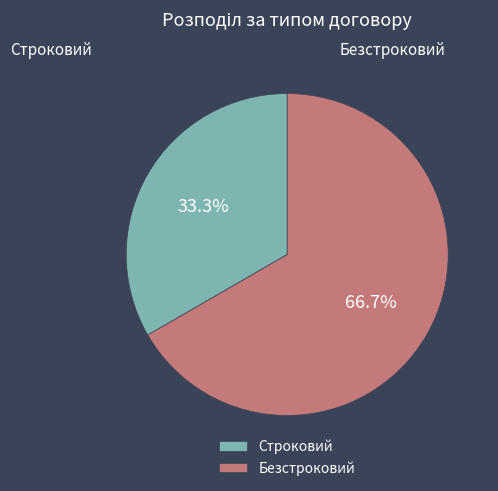

To the nearest percent, what is the combined percentage of Безстроковий and Строковий?

100%